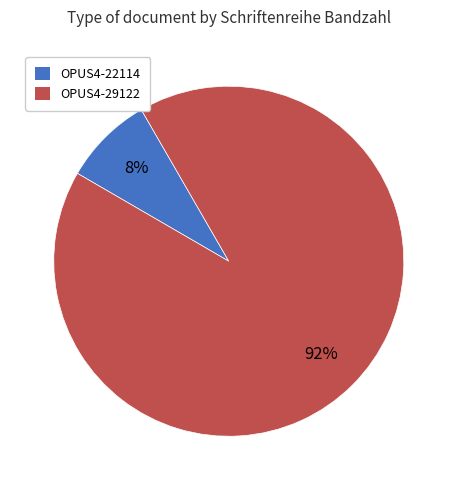

To the nearest percent, what percentage of the pie is OPUS4-29122?

92%